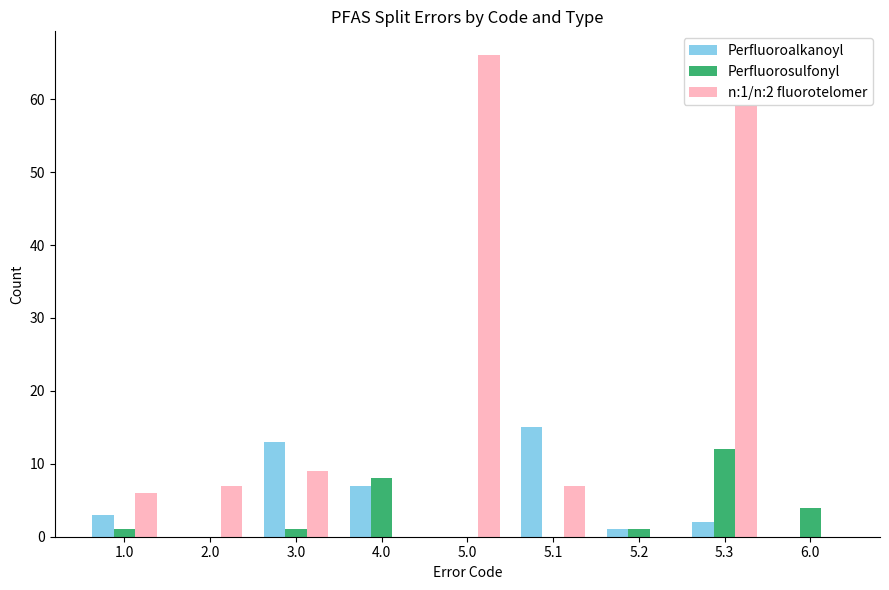

Reading right to left, transcribe all the data shown in this chart.

Perfluoroalkanoyl: 6.0=0	5.3=2	5.2=1	5.1=15	5.0=0	4.0=7	3.0=13	2.0=0	1.0=3
Perfluorosulfonyl: 6.0=4	5.3=12	5.2=1	5.1=0	5.0=0	4.0=8	3.0=1	2.0=0	1.0=1
n:1/n:2 fluorotelomer: 6.0=0	5.3=59	5.2=0	5.1=7	5.0=66	4.0=0	3.0=9	2.0=7	1.0=6